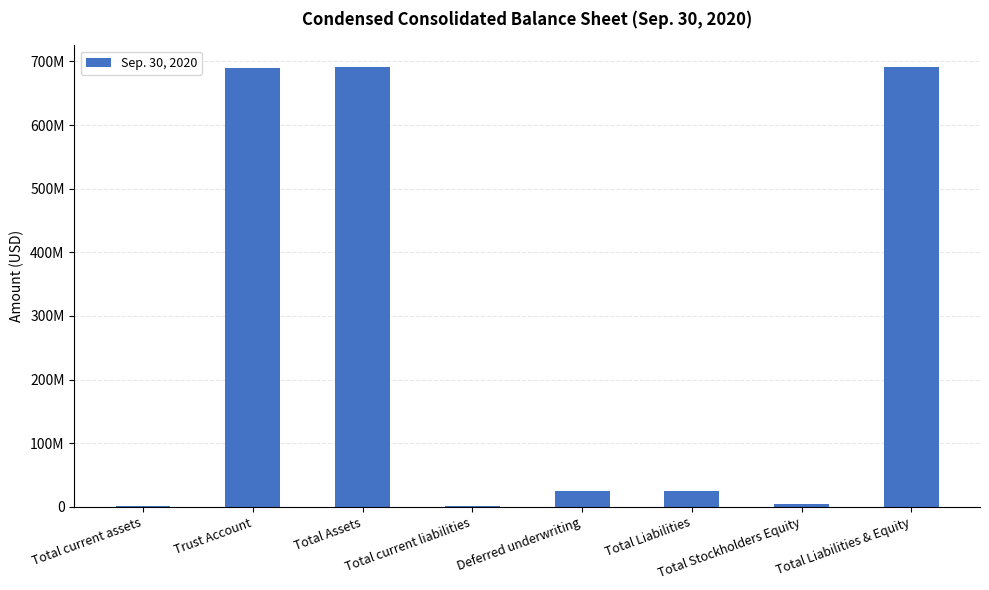

How many series are shown in this chart?

1